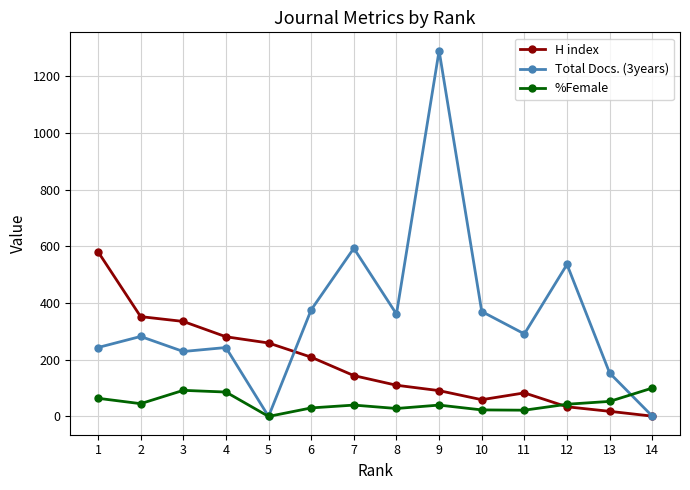

What is the highest value of the %Female series?

100